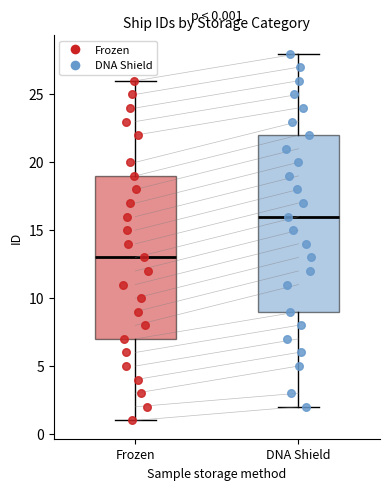

Comparing the boxes themselves (not the whiskers), which one is the tallest?

DNA Shield